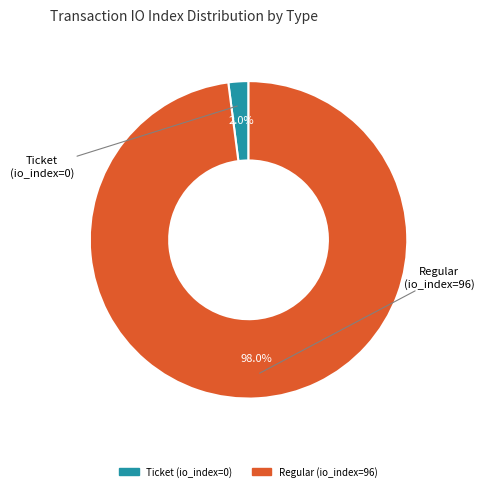

Which slice is the smallest?

Ticket (io_index=0)